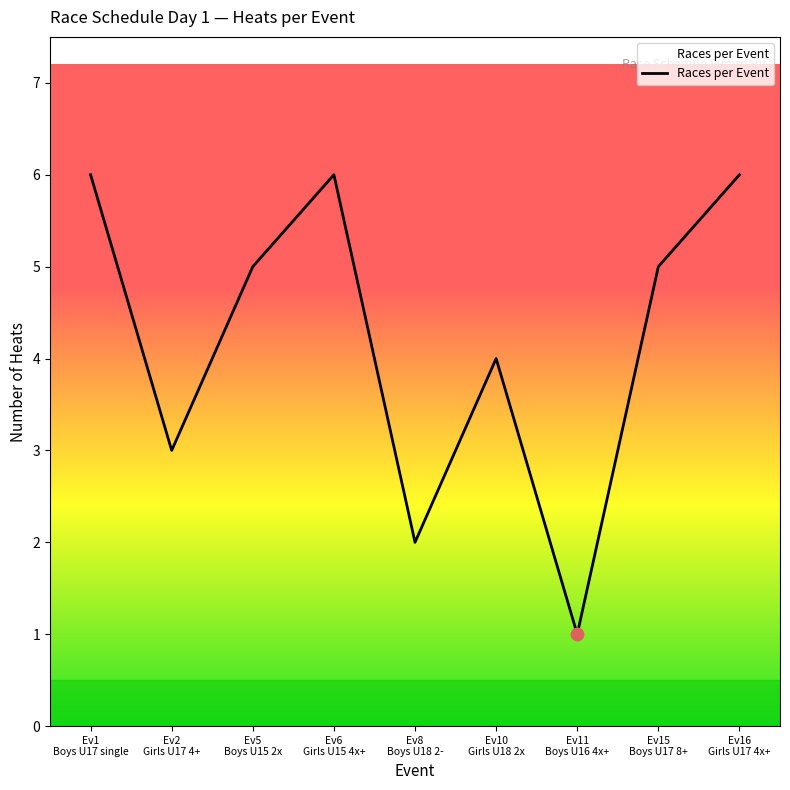

What is the difference between the maximum and minimum values?

5